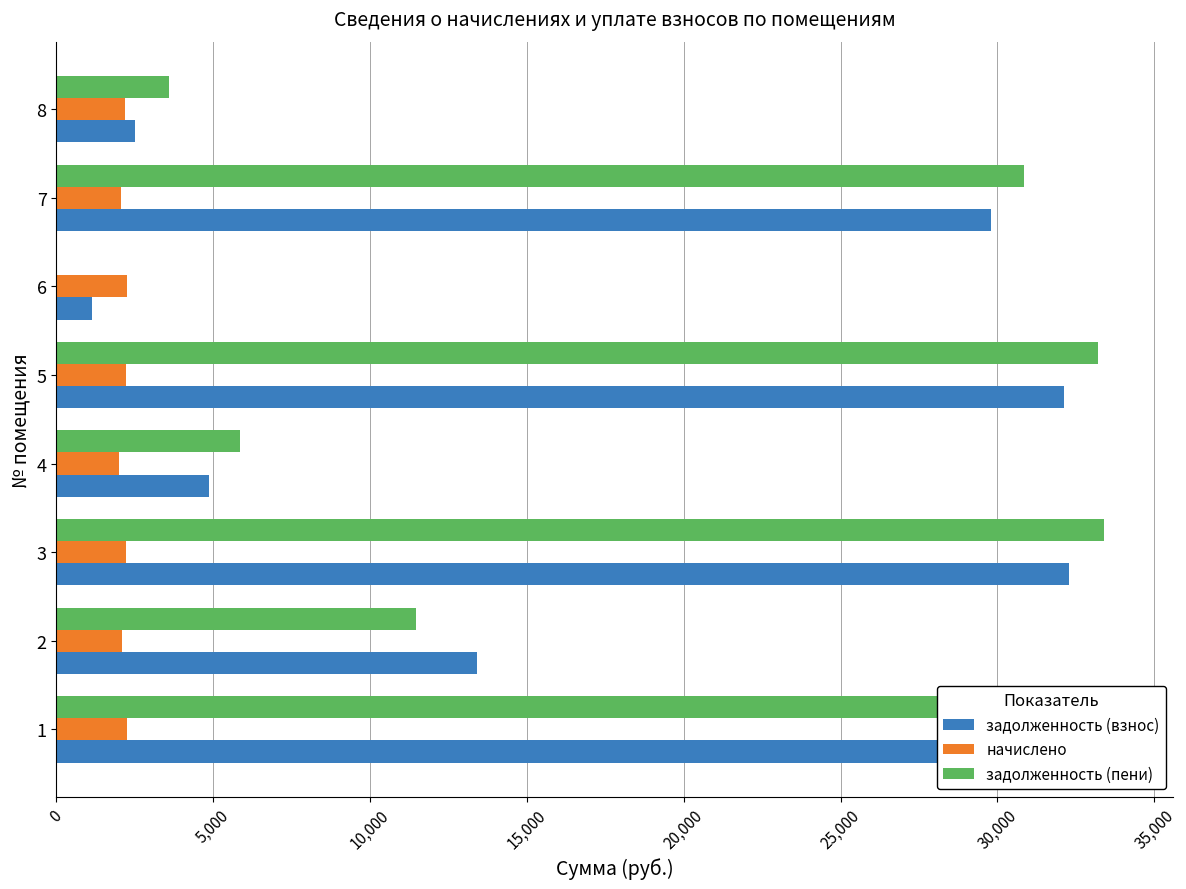

Which series has the widest spread of values?

задолженность (пени)